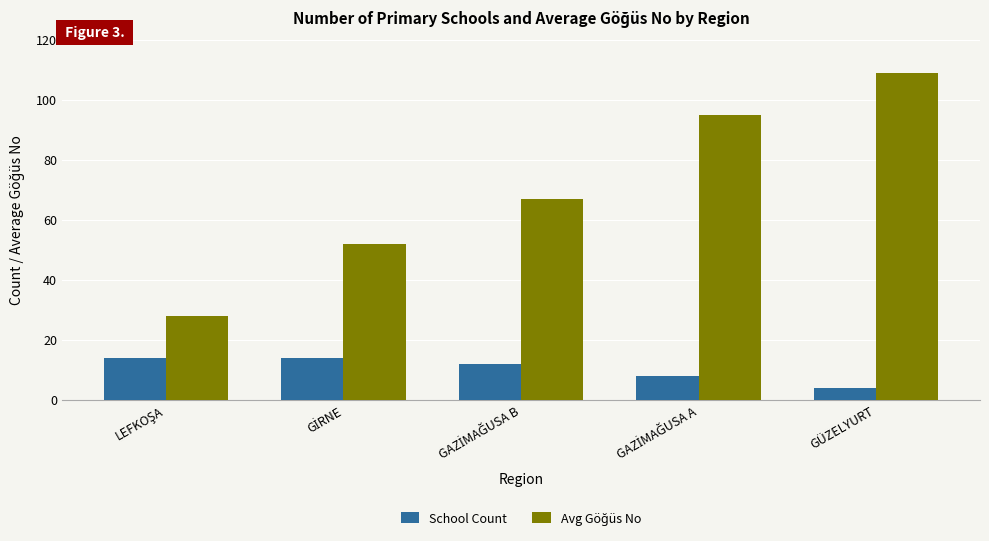

What is the approximate value of School Count at GÜZELYURT?

4